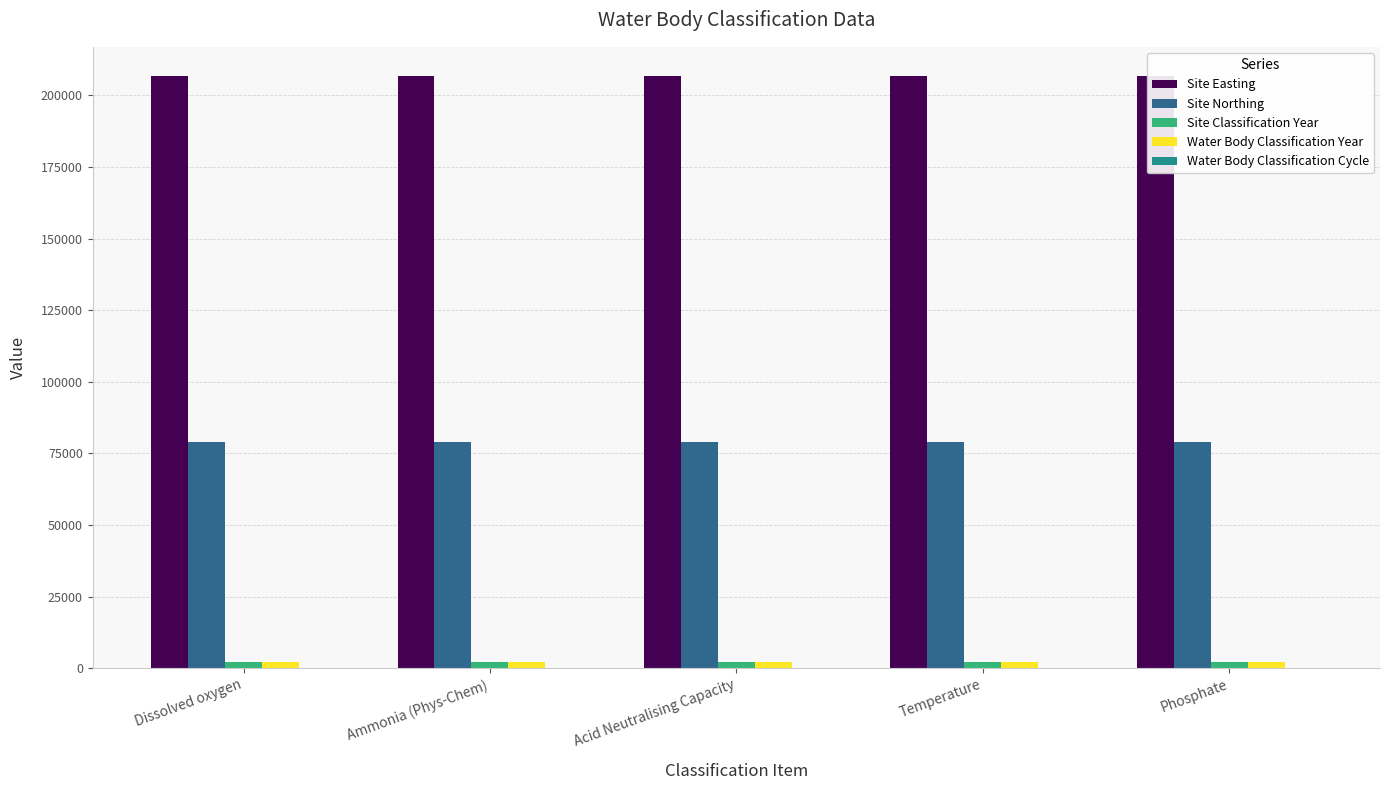

The Site Classification Year series shows 3454 at Phosphate. True or false?

False